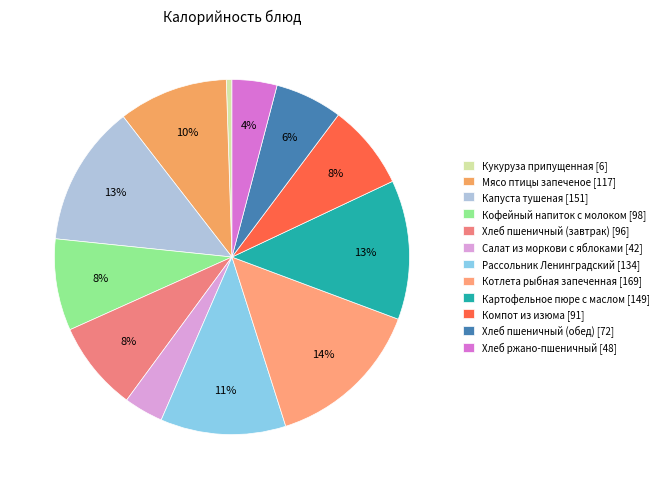

True or false: Картофельное пюре с маслом accounts for 26% of the total.

False